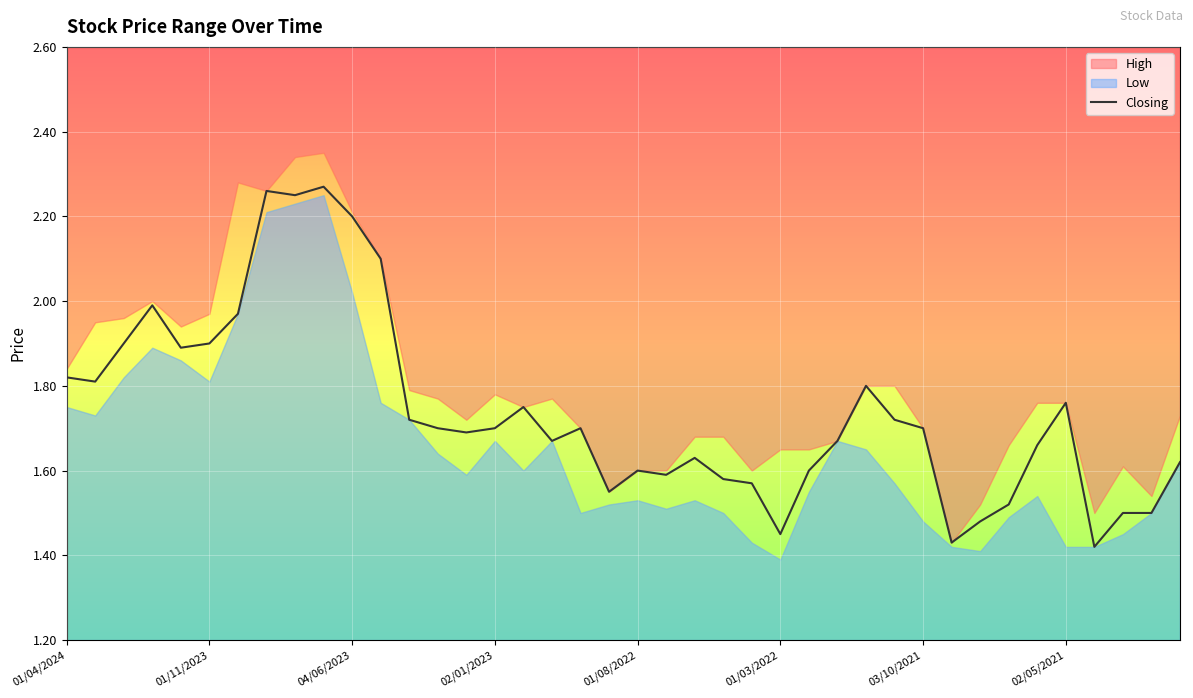

The value of Closing at 01/11/2023 is 2.9. True or false?

False